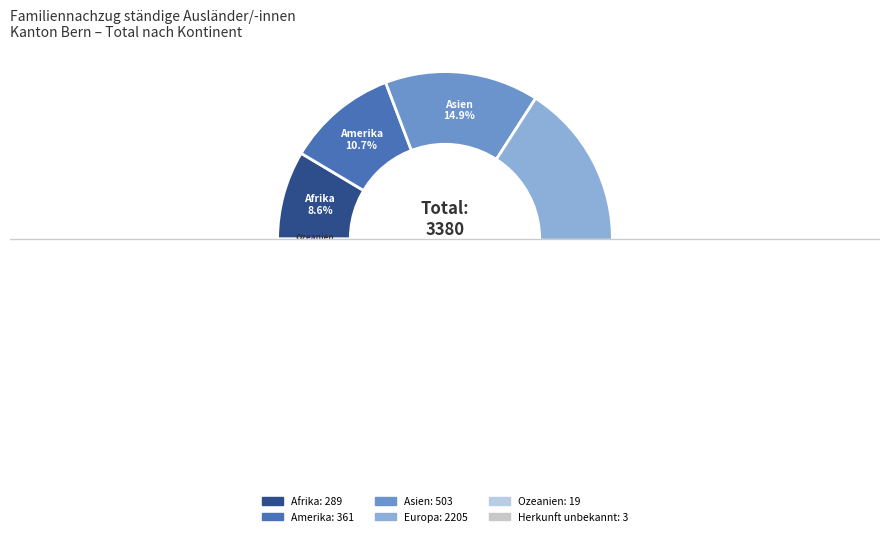

What percentage do Europa and Asien together represent?

80.1%